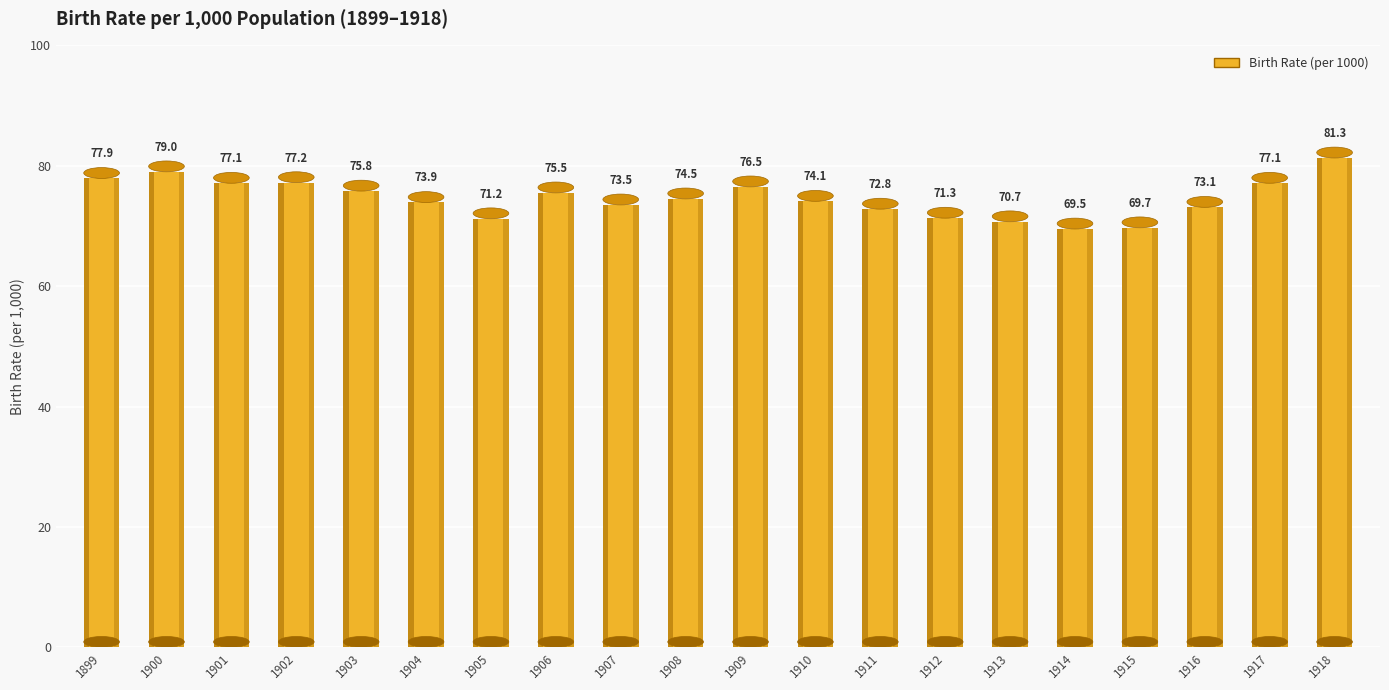

True or false: the data shows 75.5 at 1906.

True